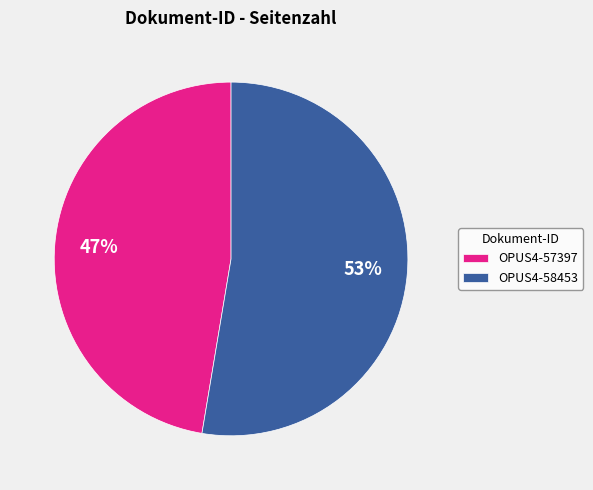

Is it true that OPUS4-58453 is 53% of the pie?

True